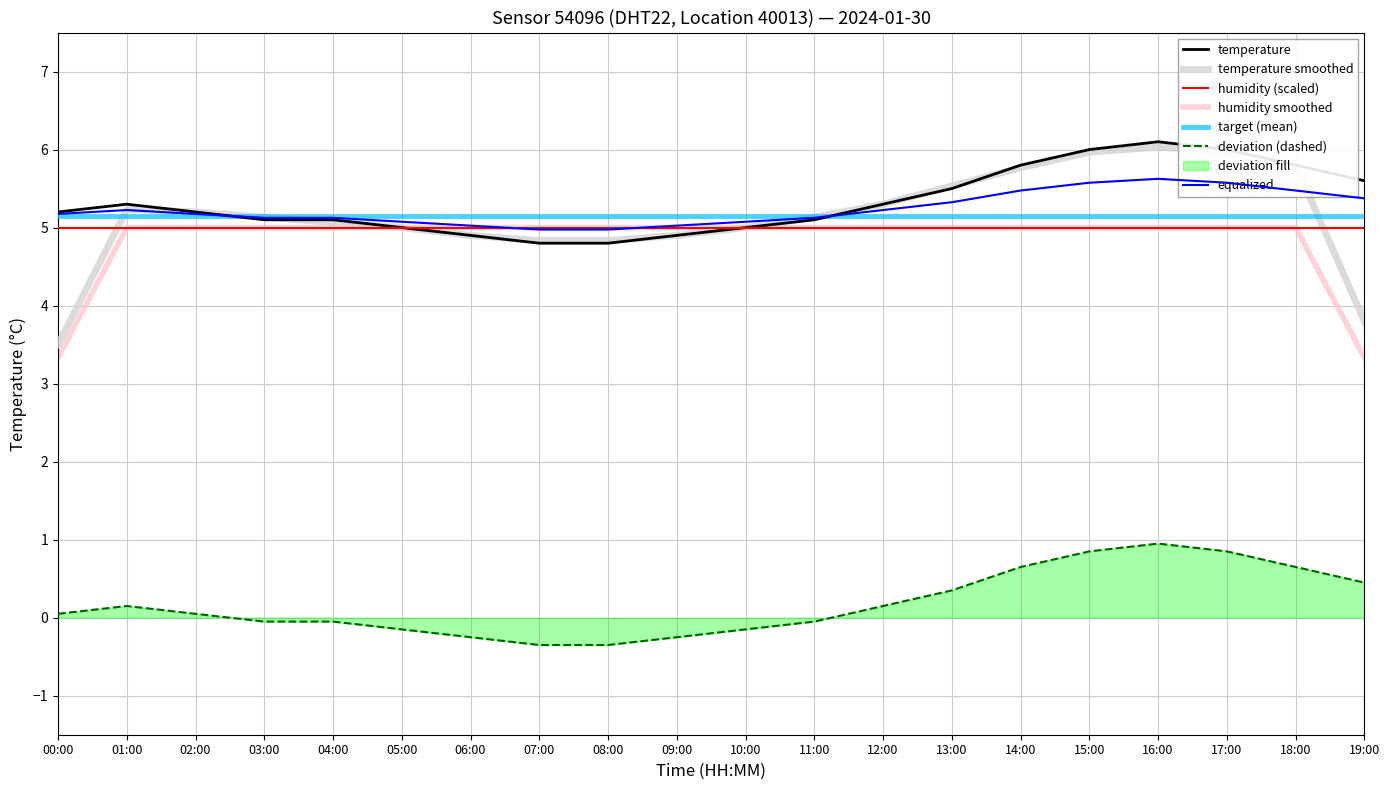

What is the difference between the values at 05:00 and 15:00?

1.0